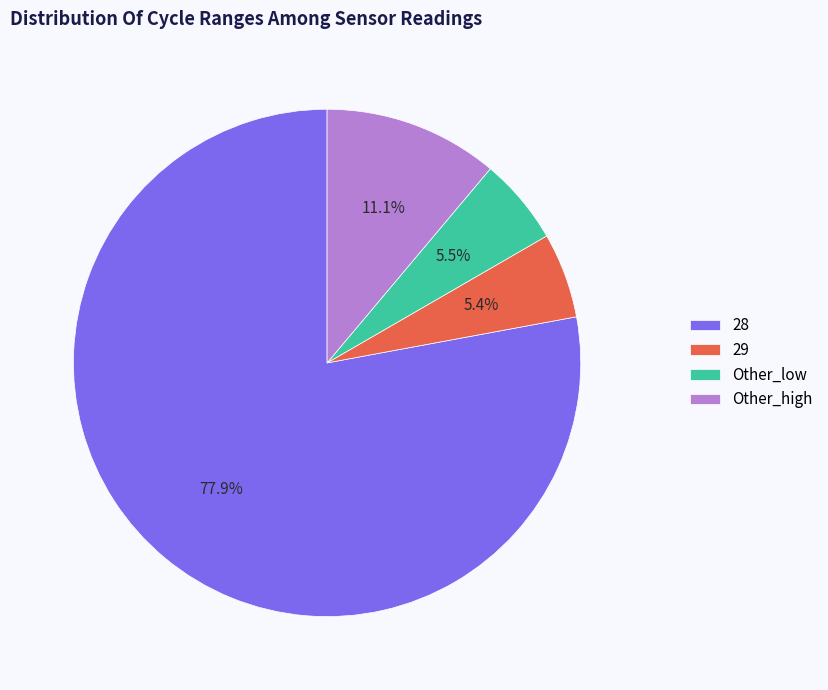

How many segments does this pie chart have?

4